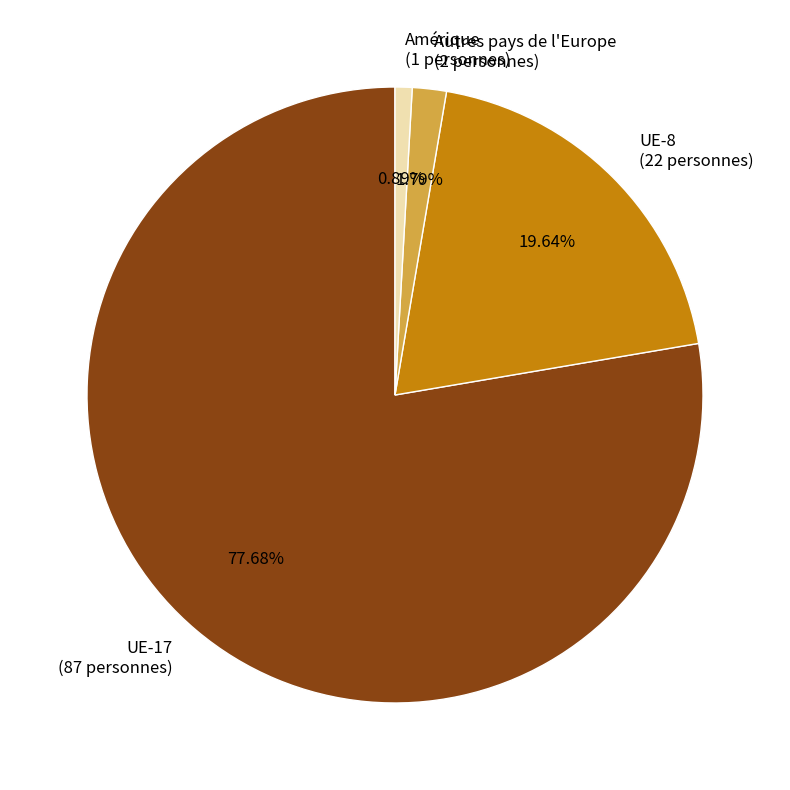

What percentage is the UE-8 slice, to the nearest percent?

20%